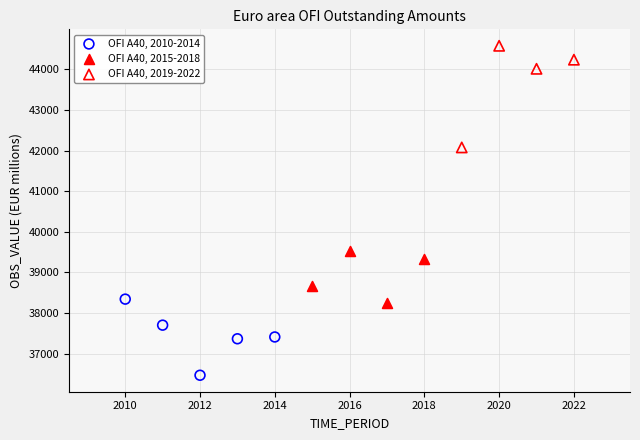

Which series has the widest spread of Y values?

OFI A40, 2019-2022